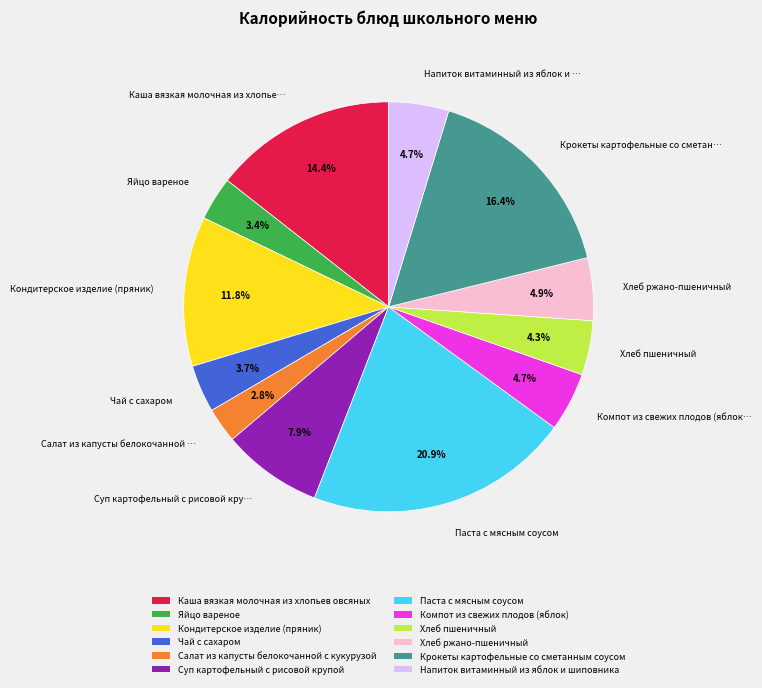

Is it true that Хлеб пшеничный is 14% of the pie?

False